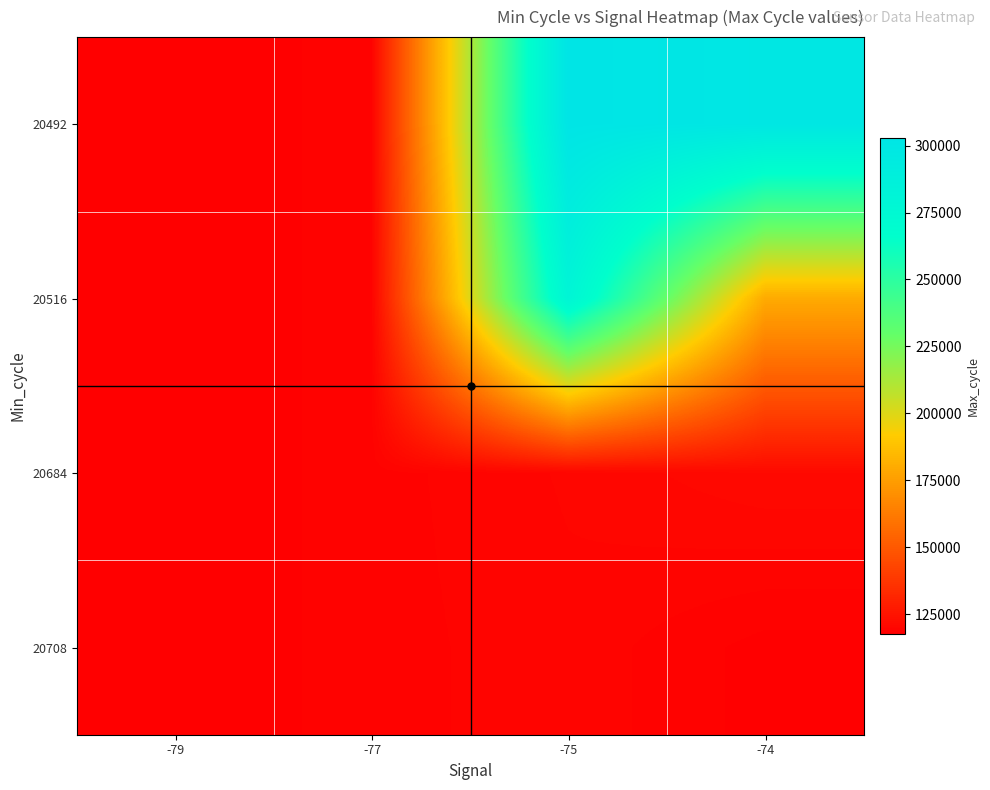

How many categories are shown in the chart?

4